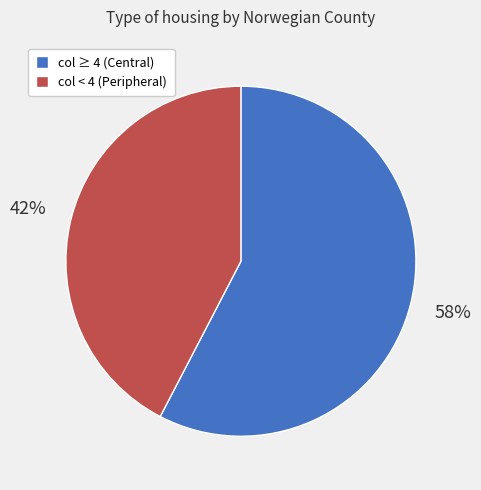

Which category has the smallest portion of the pie?

col < 4 (Peripheral)